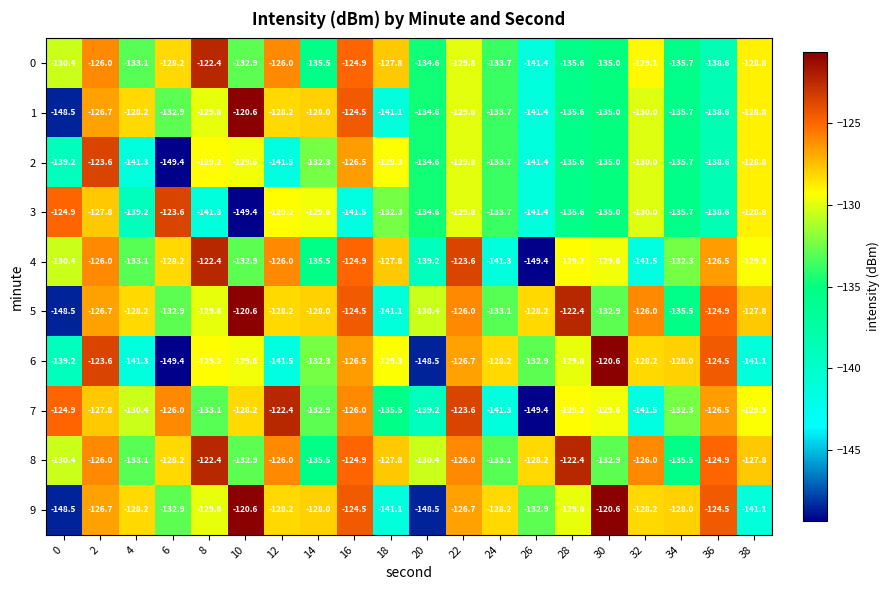

What is the total value across all series at 36?

-1306.2